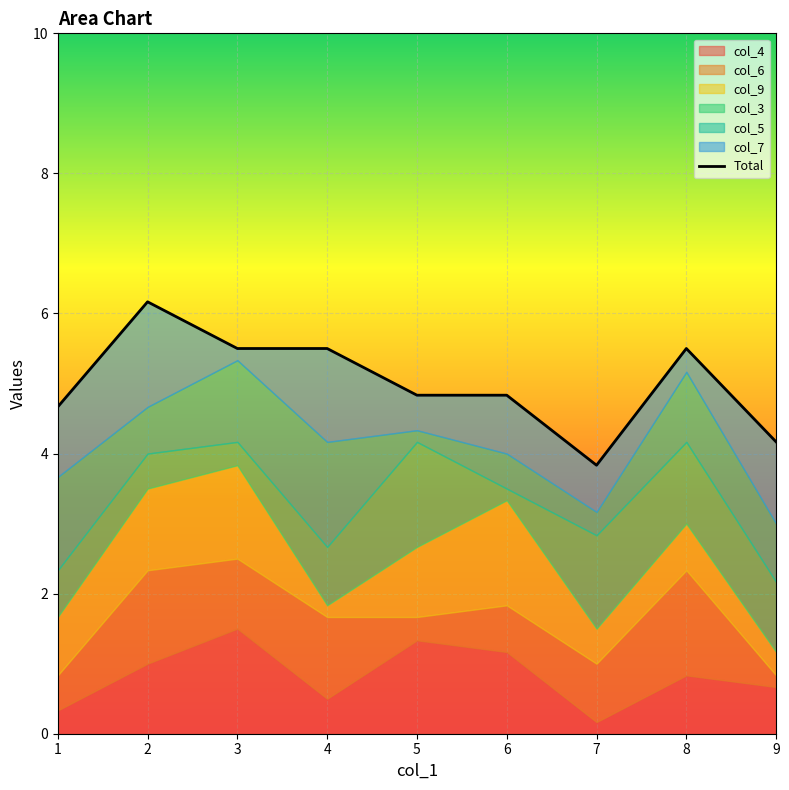

What is the maximum value shown in the chart?

6.2